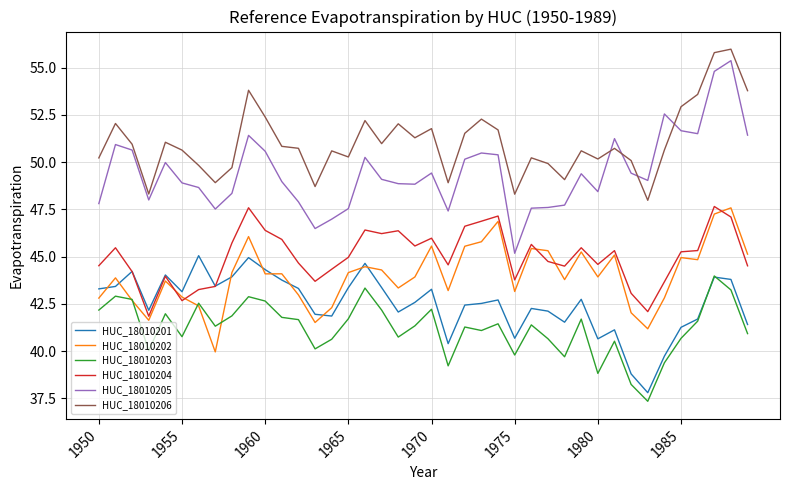

Which series has the largest range (max minus min)?

HUC_18010205